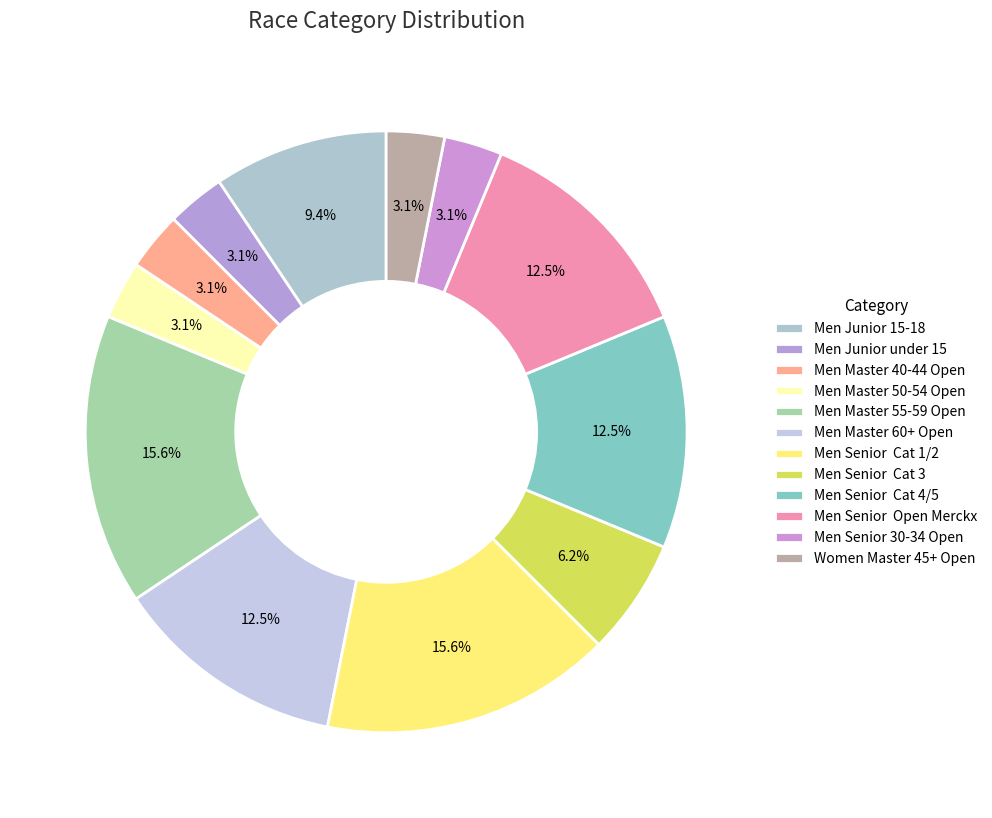

Is it true that Men Master 50-54 Open is 1% of the pie?

False